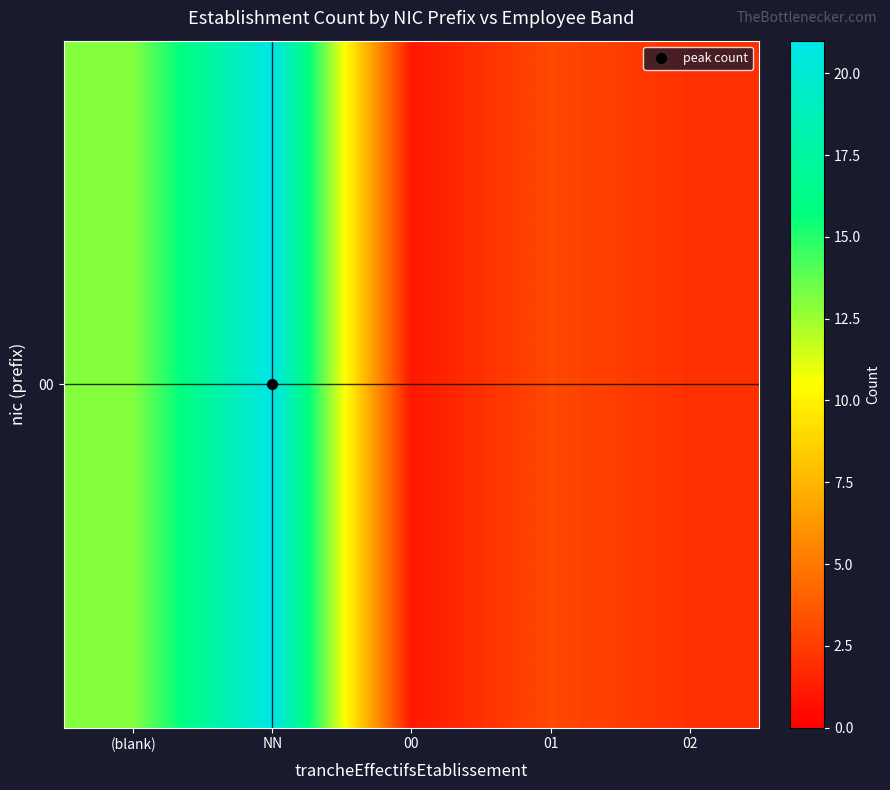

Reading left to right, list all the values displayed in this chart.

(blank)=13	NN=21	00=1	01=3	02=2